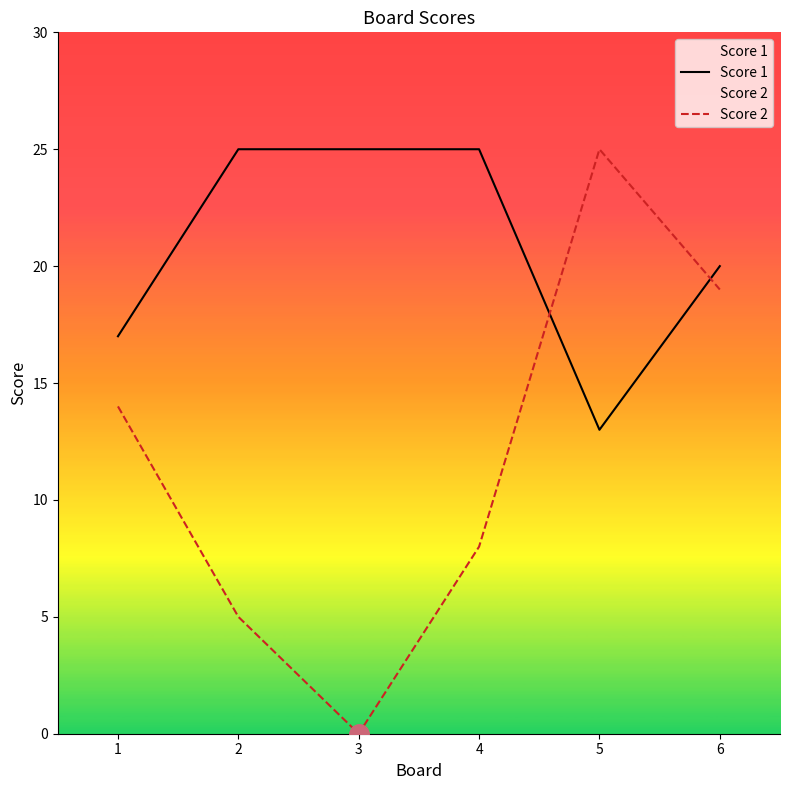

Which has a higher value, 4 or 3?

4